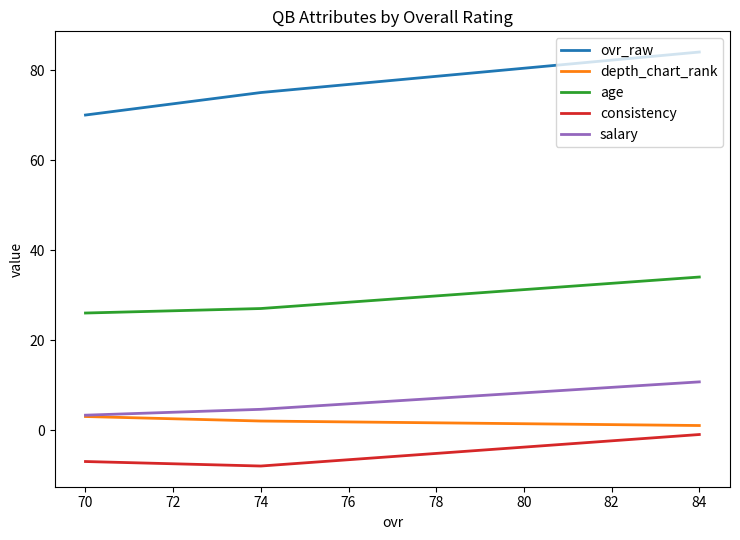

What is the value of the depth_chart_rank point at the 2nd from the left?

2.0